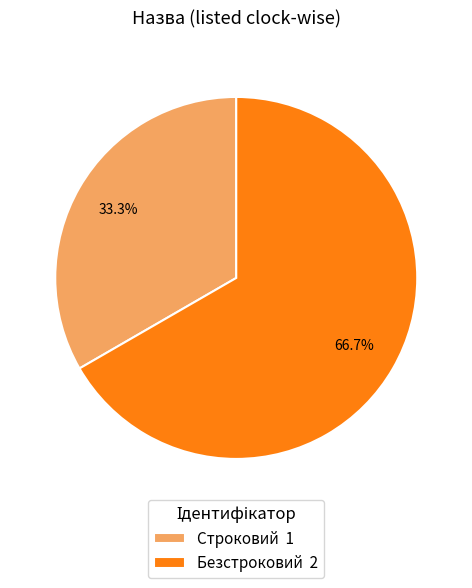

How many slices are in this pie chart?

2